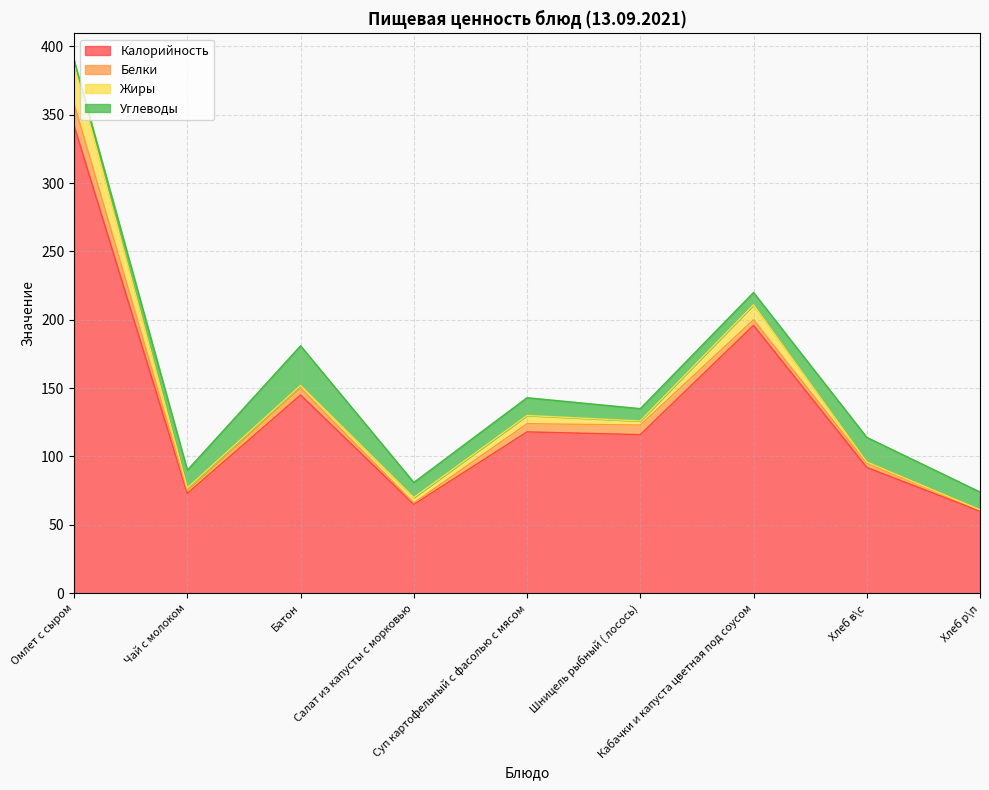

What is the spread (max minus min) of values at Хлеб р\п?

60